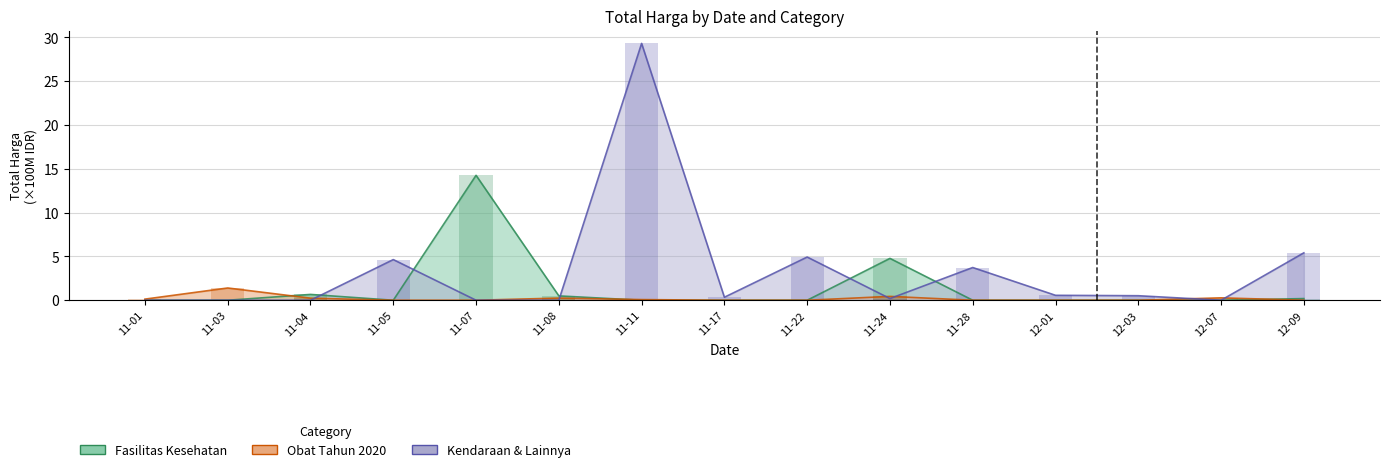

What is the maximum value for Kendaraan & Lainnya?

29.3